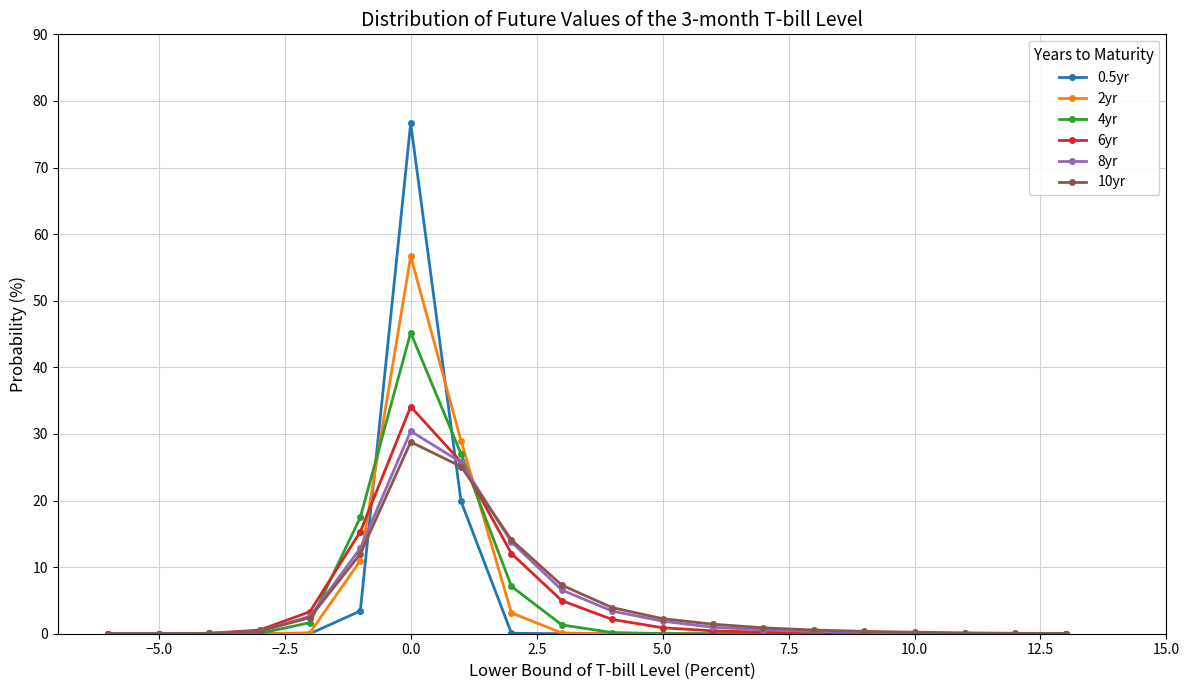

Which series has the largest range (max minus min)?

0.5yr